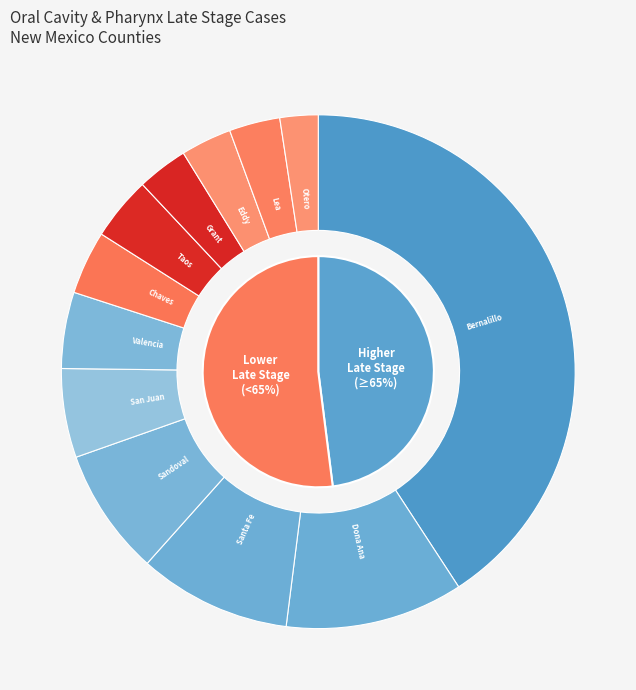

To the nearest percent, what portion does Chaves County represent?

4%